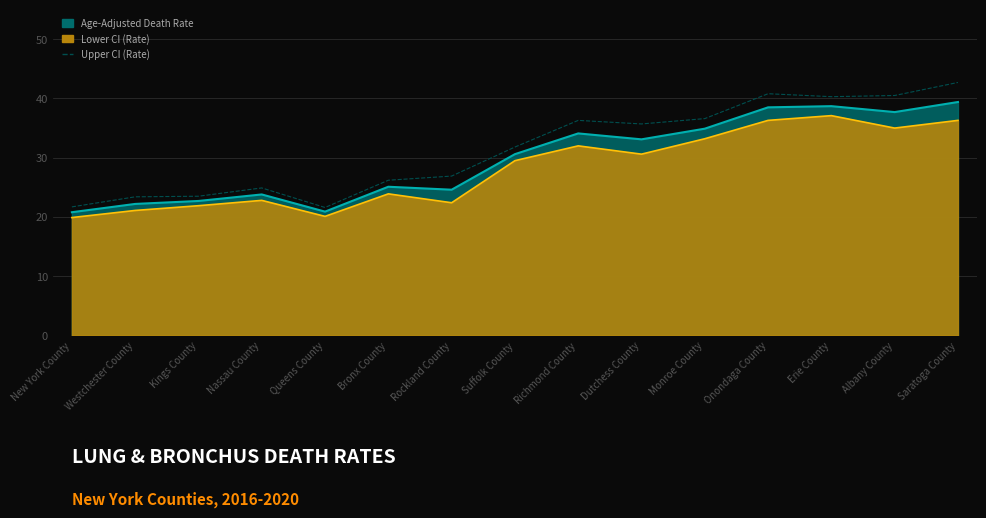

What position from the left is Albany County?

14